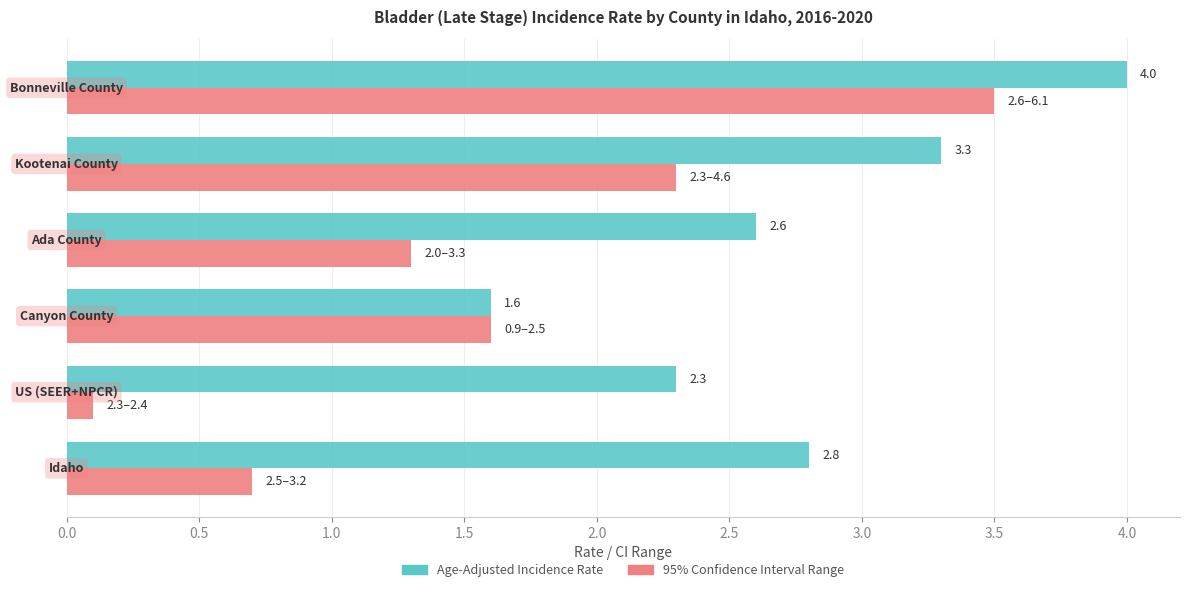

What is the maximum value shown in the chart?

4.0